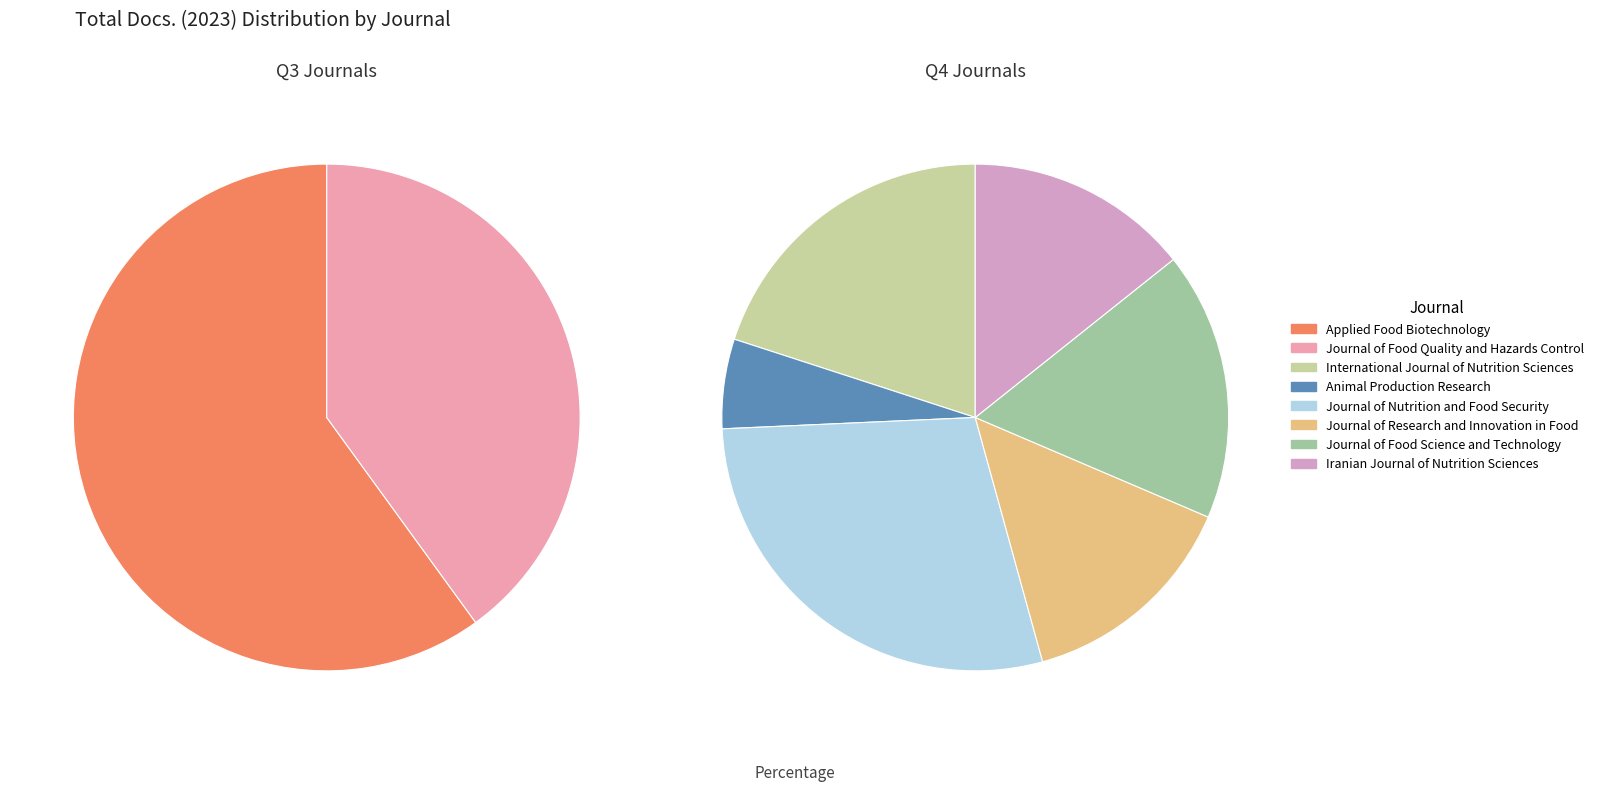

What is the largest slice in the pie chart?

Applied Food Biotechnology